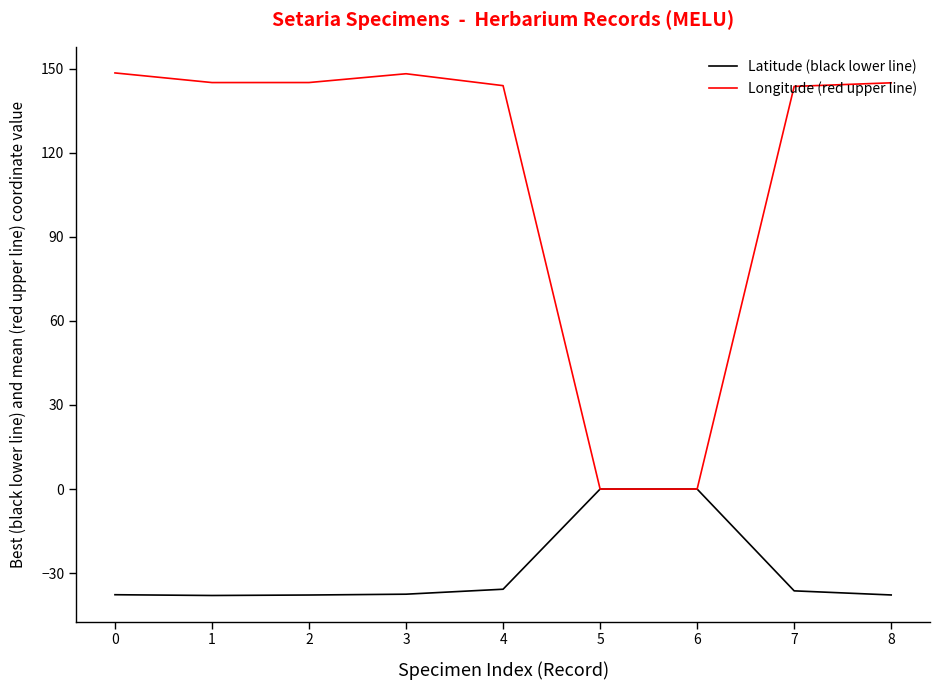

The value of Longitude (red upper line) at 1 is 193.2. True or false?

False